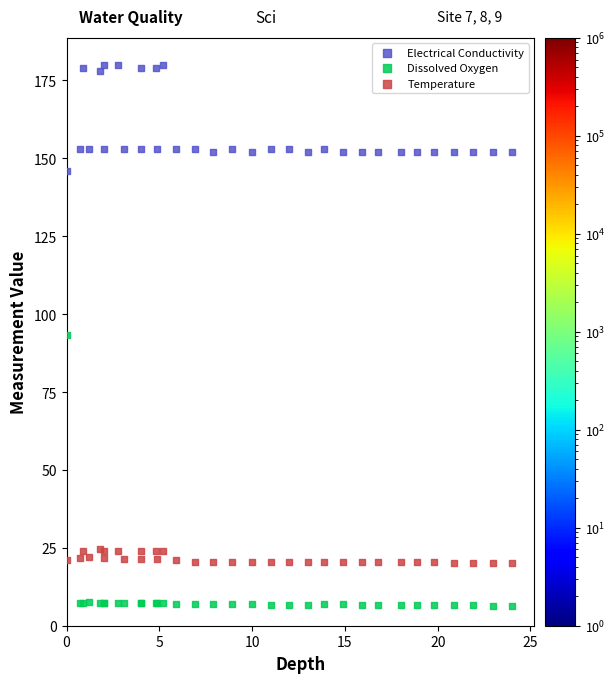

Which series reaches the maximum Y coordinate?

Electrical Conductivity